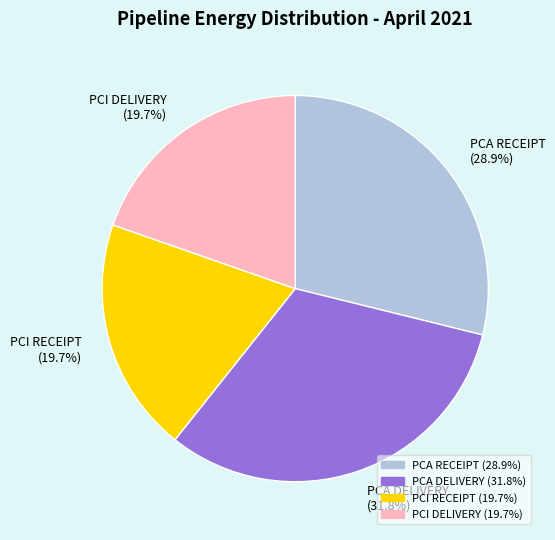

Do PCA DELIVERY and PCI DELIVERY together represent more than half of the pie?

Yes